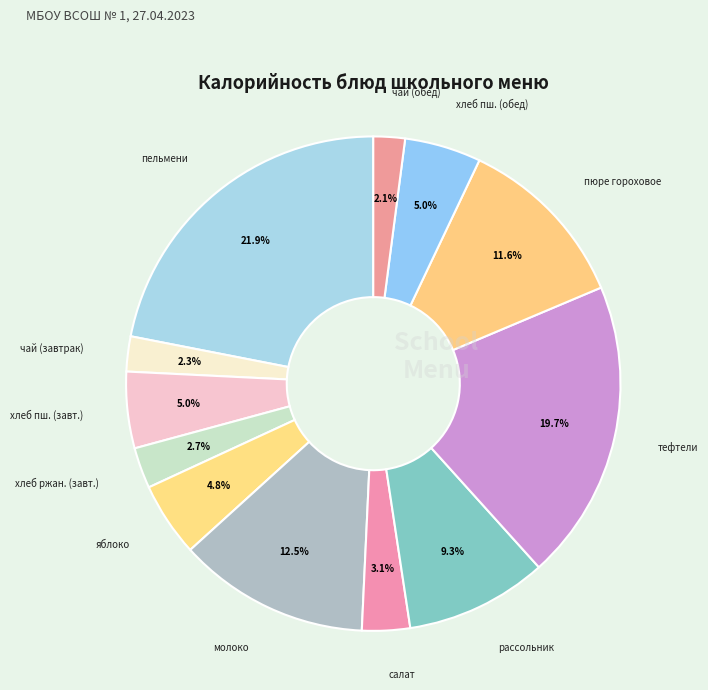

How many segments does this pie chart have?

12